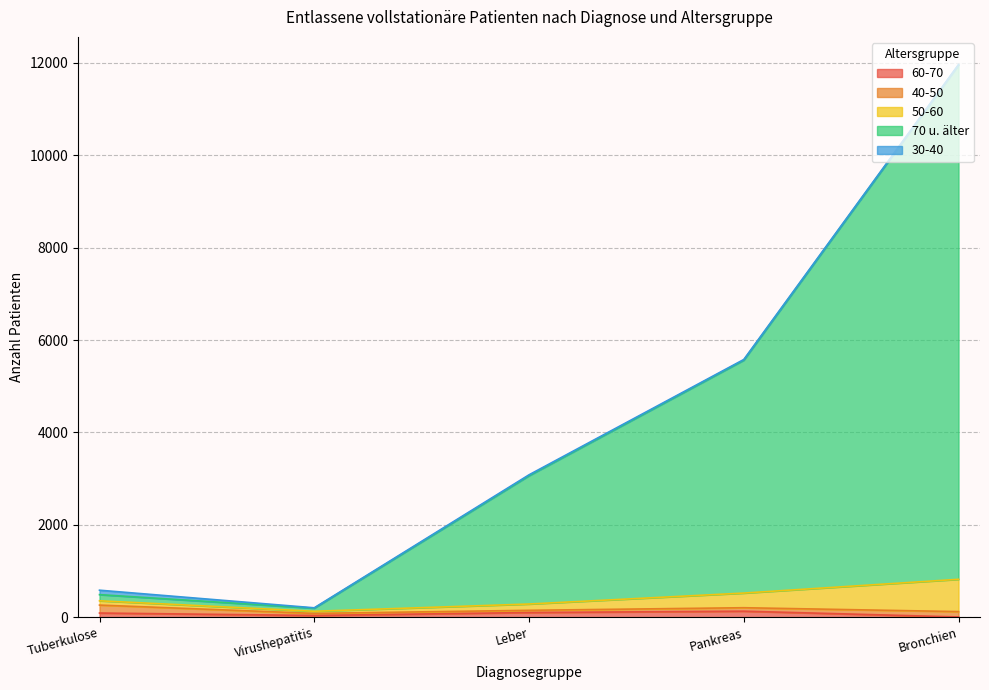

At which category is the sum across all series the highest?

Bronchien